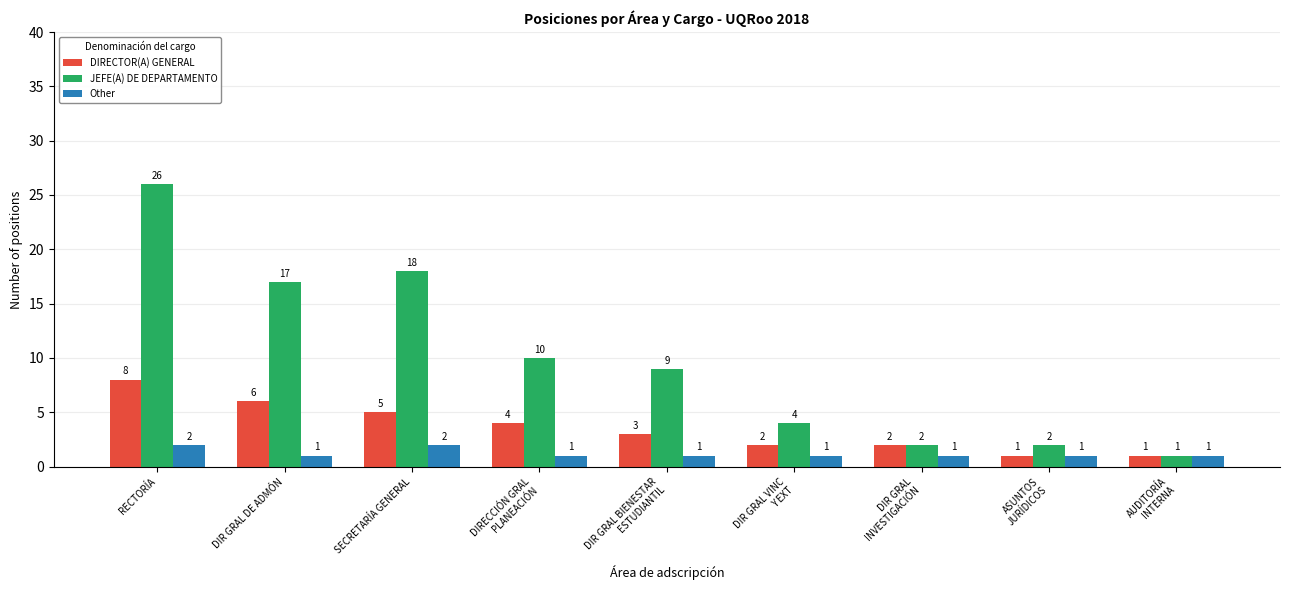

Rank the series by their maximum value, from highest to lowest.

JEFE(A) DE DEPARTAMENTO, DIRECTOR(A) GENERAL, Other